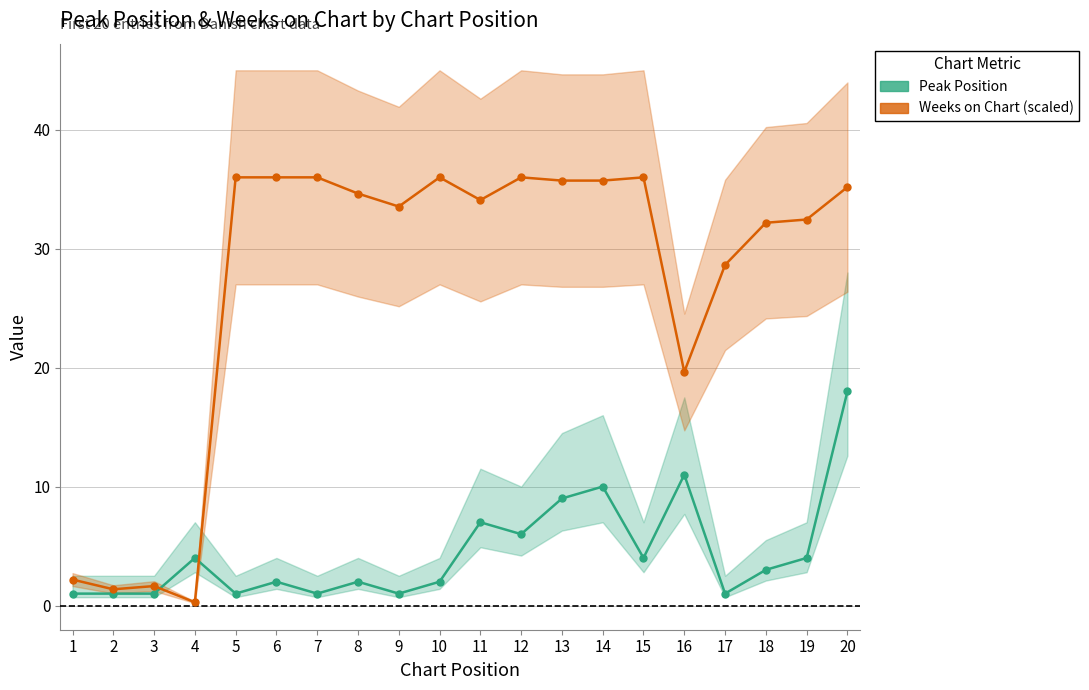

How many interior local peaks does the Peak Position series have?

6